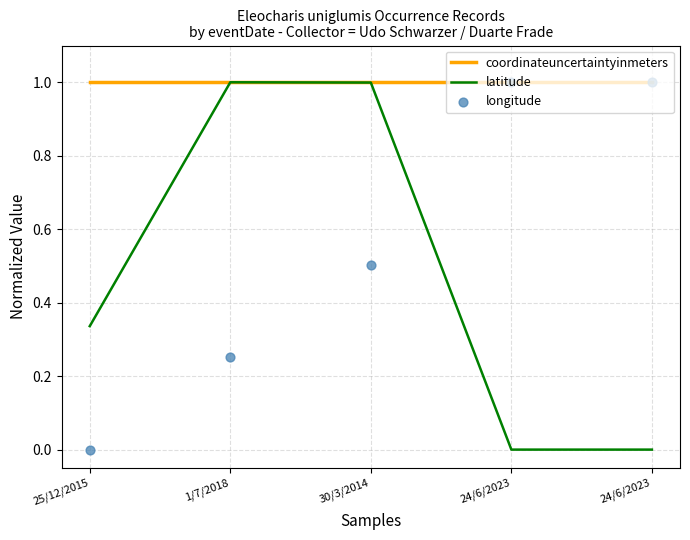

Which series has the largest Y range (max minus min)?

latitude